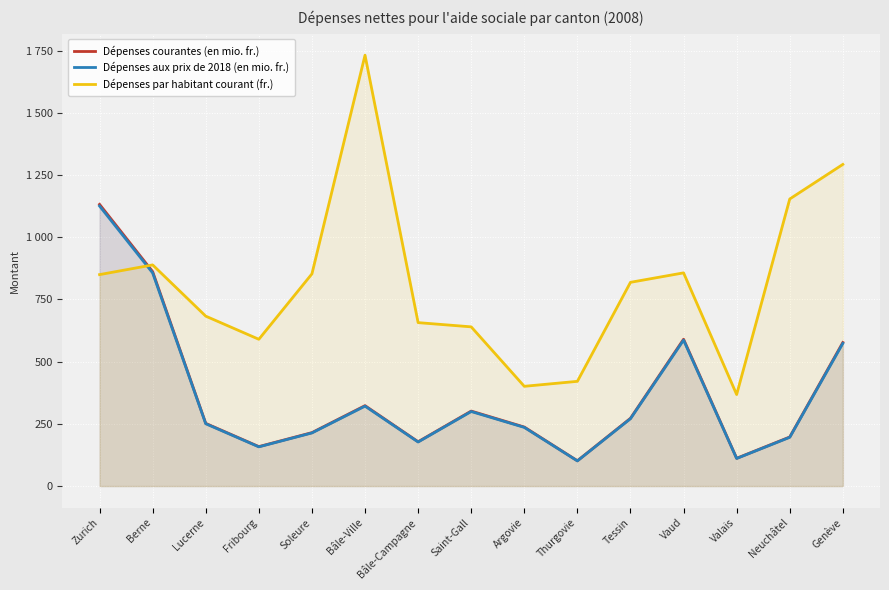

The Dépenses aux prix de 2018 (en mio. fr.) series shows 250.5 at Lucerne. True or false?

True